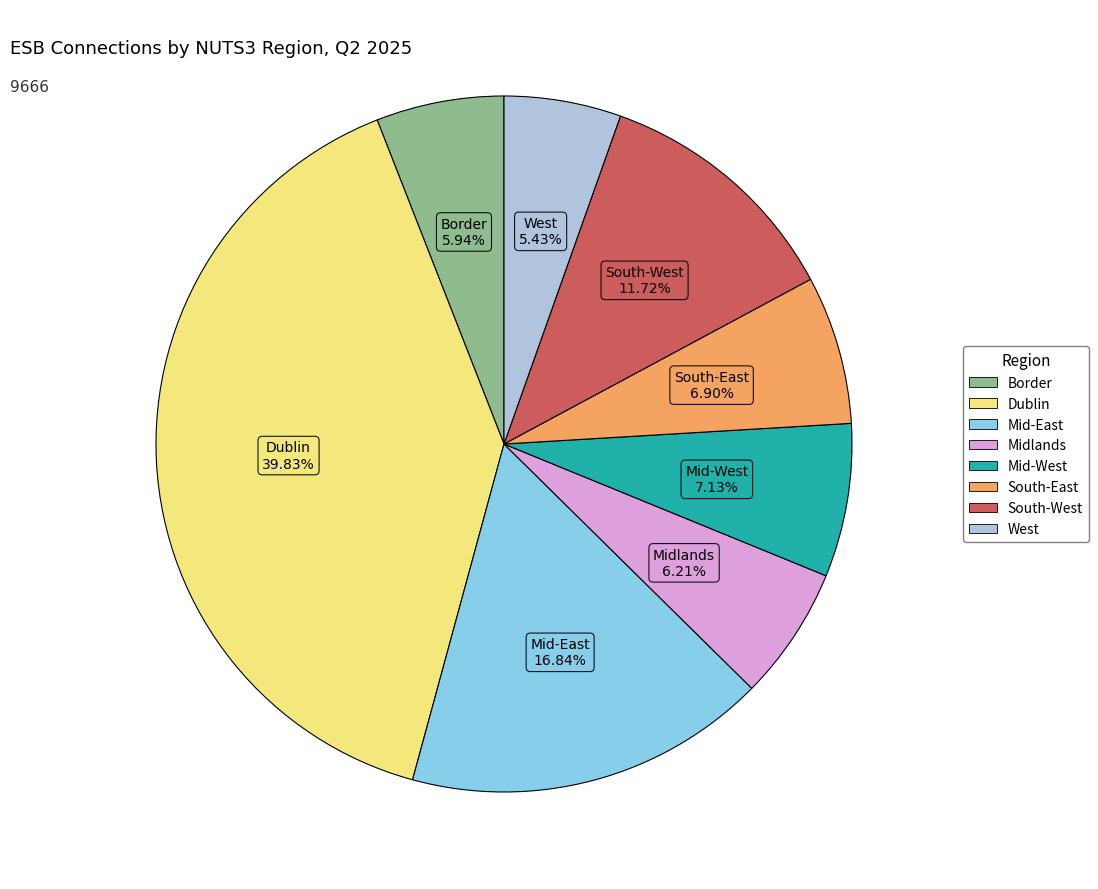

To the nearest percent, what is the average slice percentage?

12%